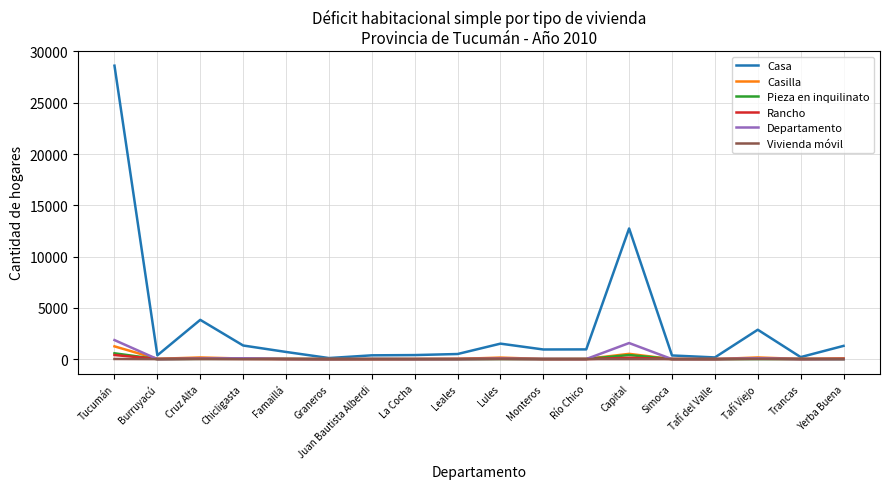

What is the maximum value for Departamento?

1857